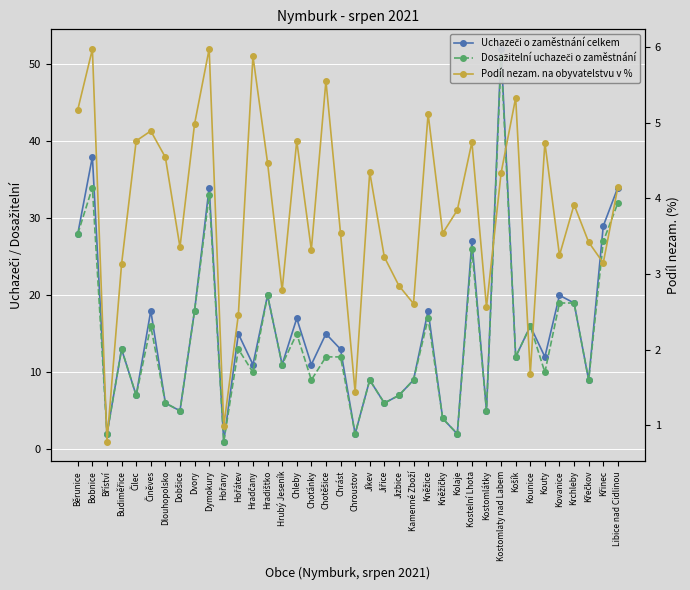

True or false: Dosažitelní uchazeči o zaměstnání and Uchazeči o zaměstnání celkem cross at least once.

False